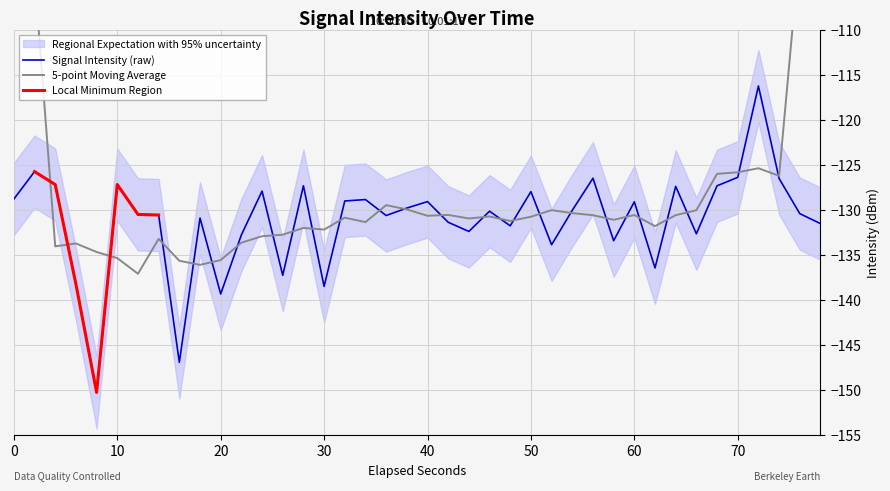

What is the minimum value for Signal Intensity (raw)?

-150.3